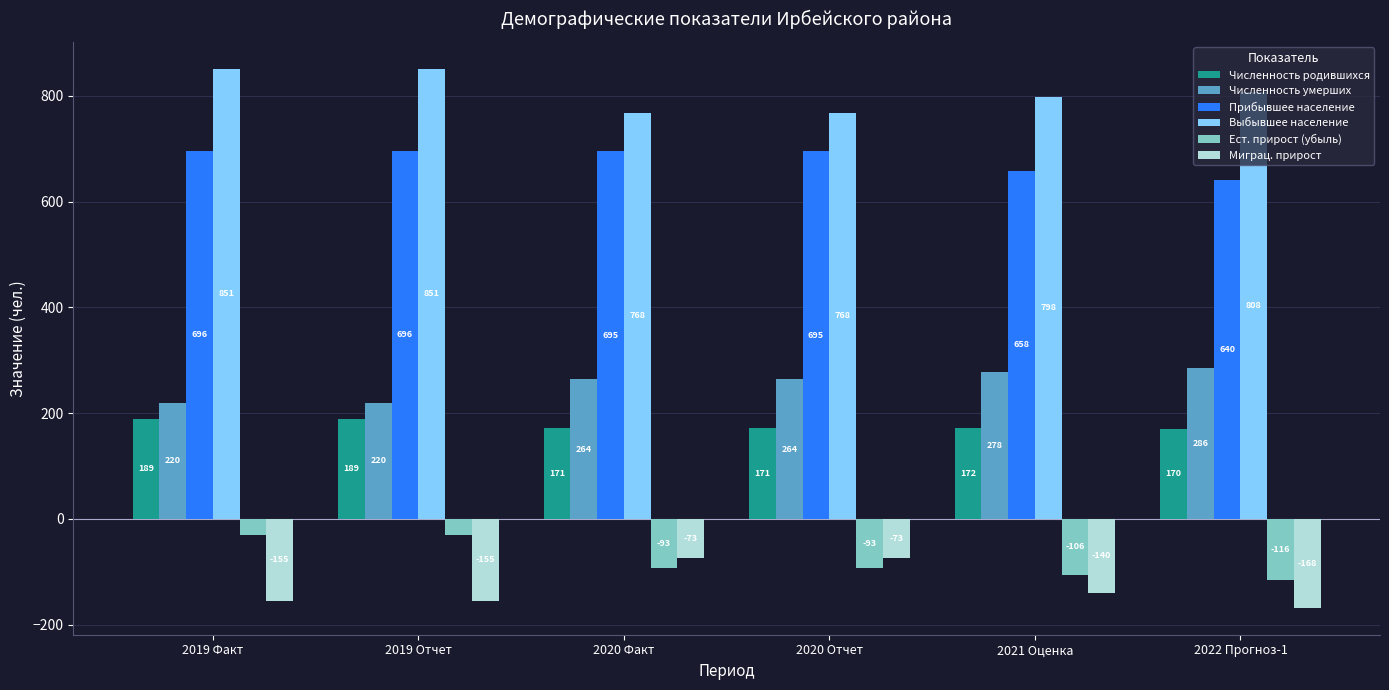

Is the value of Численность родившихся at 2020 Факт greater than the value of Прибывшее население at 2021 Оценка?

No